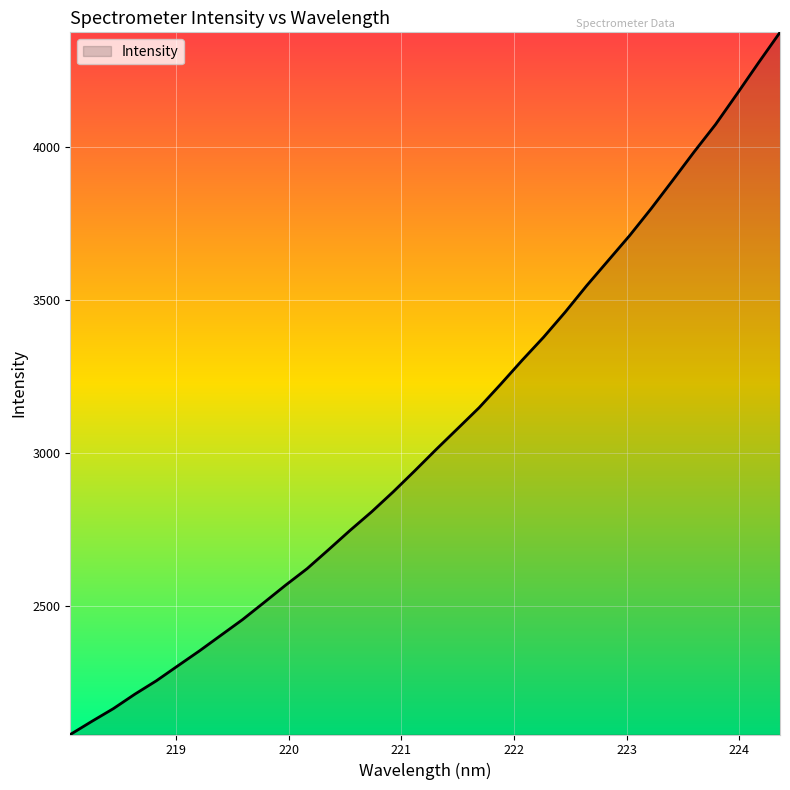

What is the minimum value shown in the chart?

2081.2